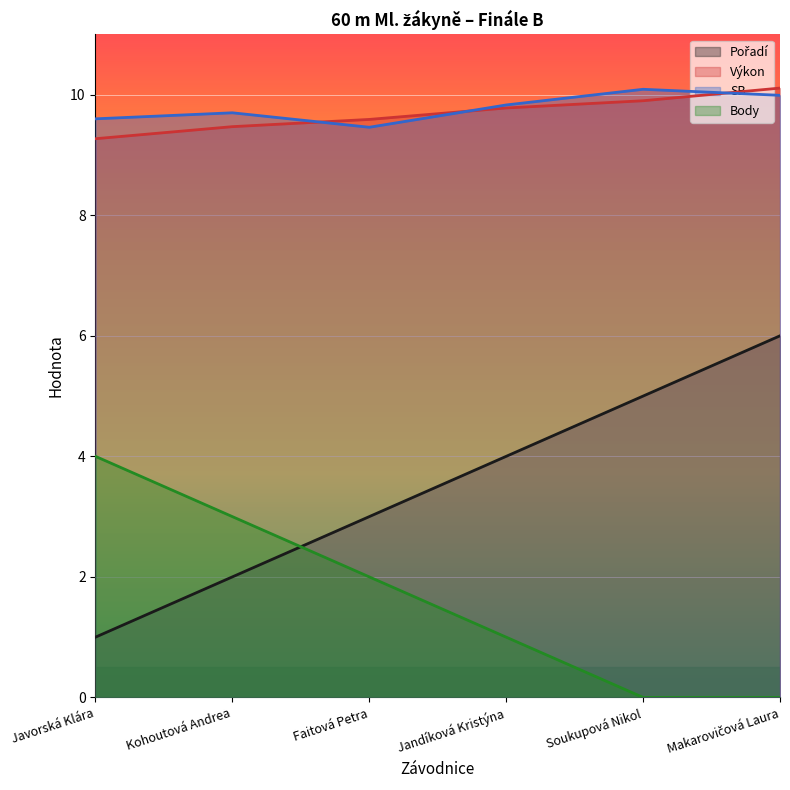

True or false: Pořadí and Výkon intersect in this chart.

False